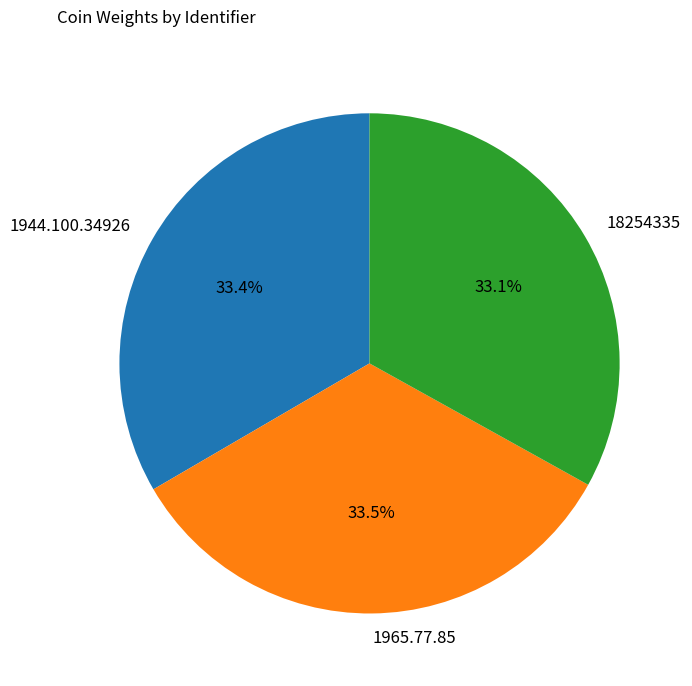

Is there a majority slice in this chart?

No